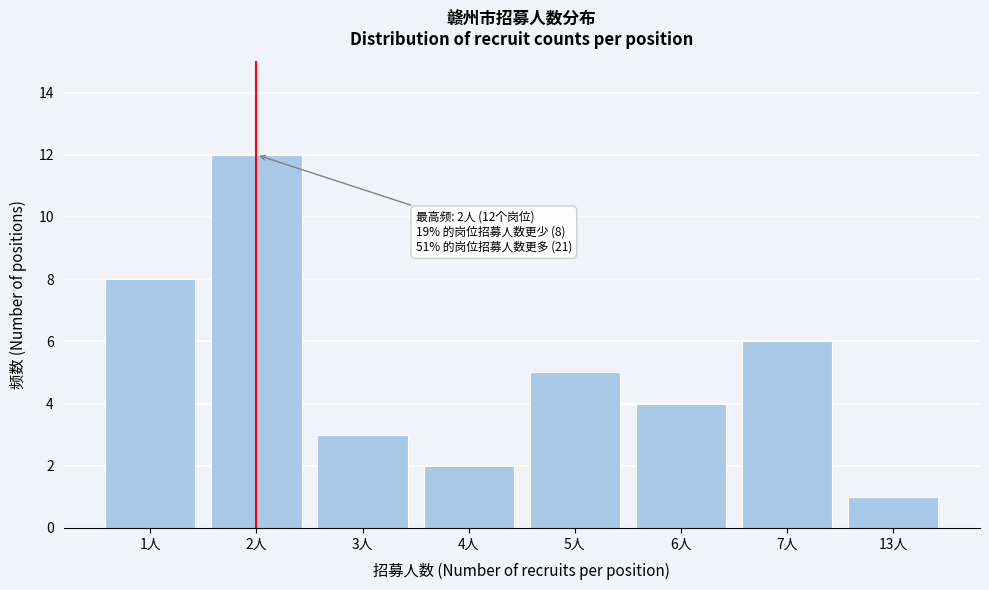

Reading right to left, list all the values displayed in this chart.

13人=1	7人=6	6人=4	5人=5	4人=2	3人=3	2人=12	1人=8